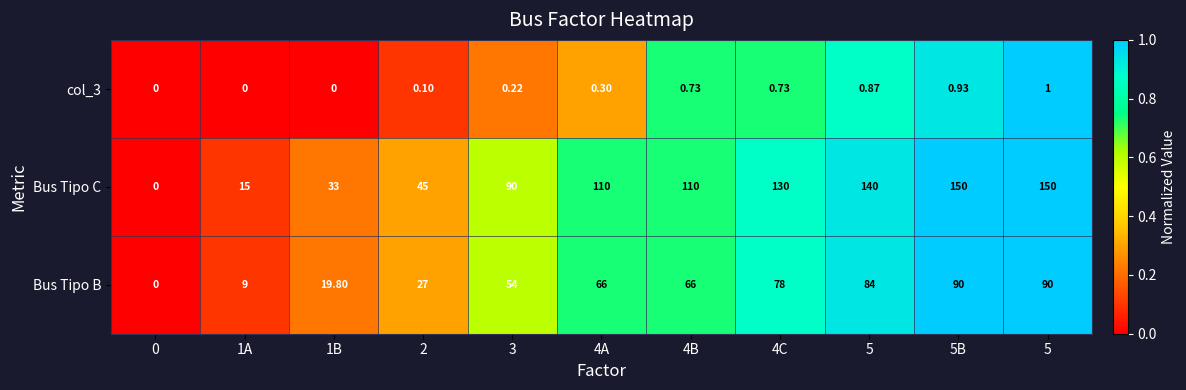

At which category is the sum across all series the highest?

5